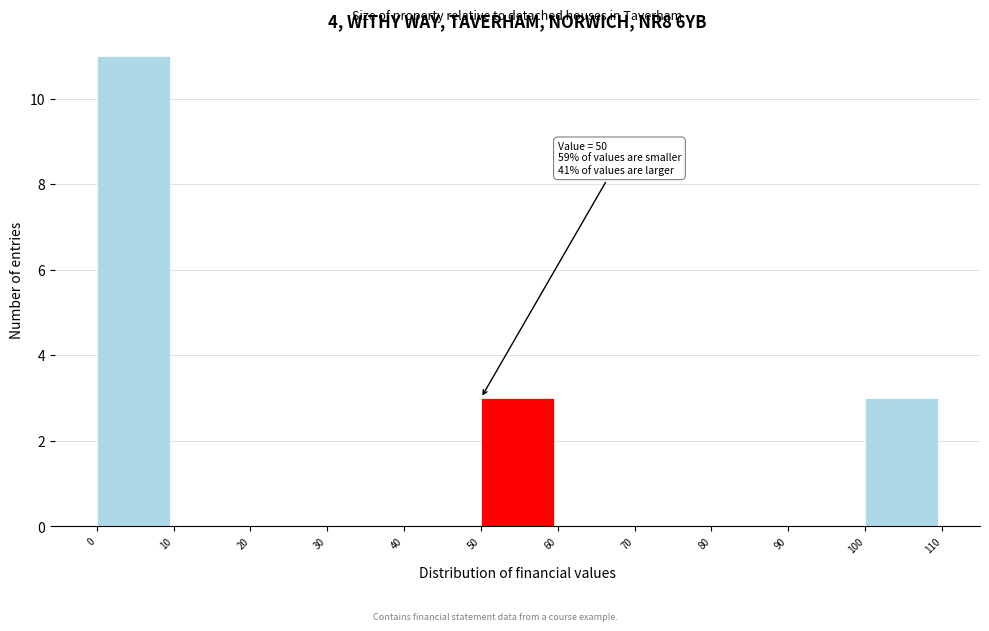

Over which range of the x-axis is the bar tallest?

0 to 10